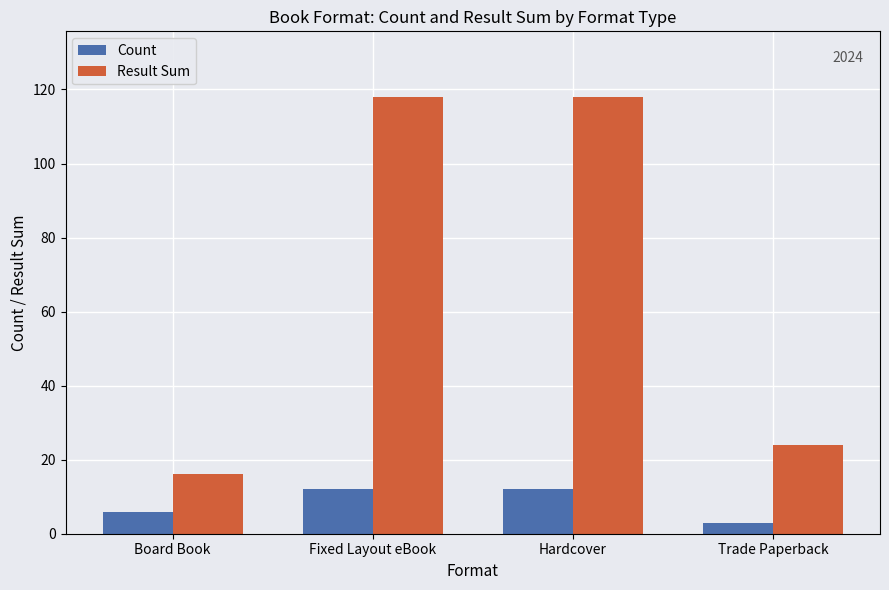

Is the value of Result Sum at Trade Paperback greater than the value of Count at Trade Paperback?

Yes